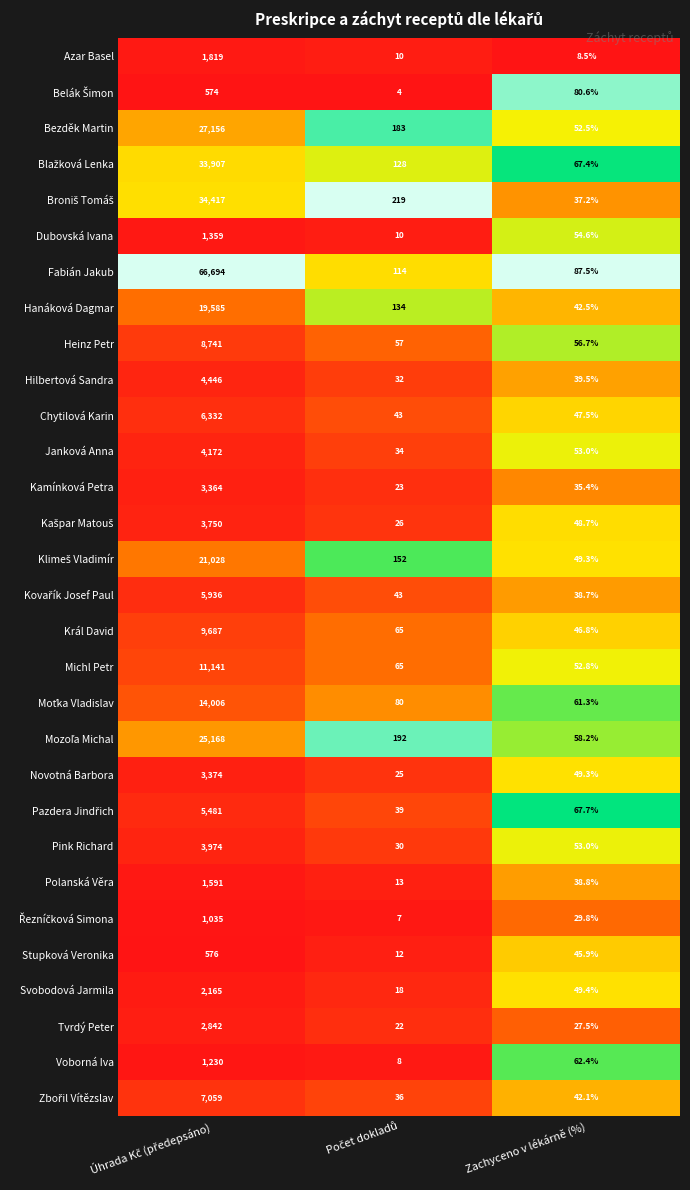

What is the total value across all series at Zachyceno v lékárně (%)?

1484.6